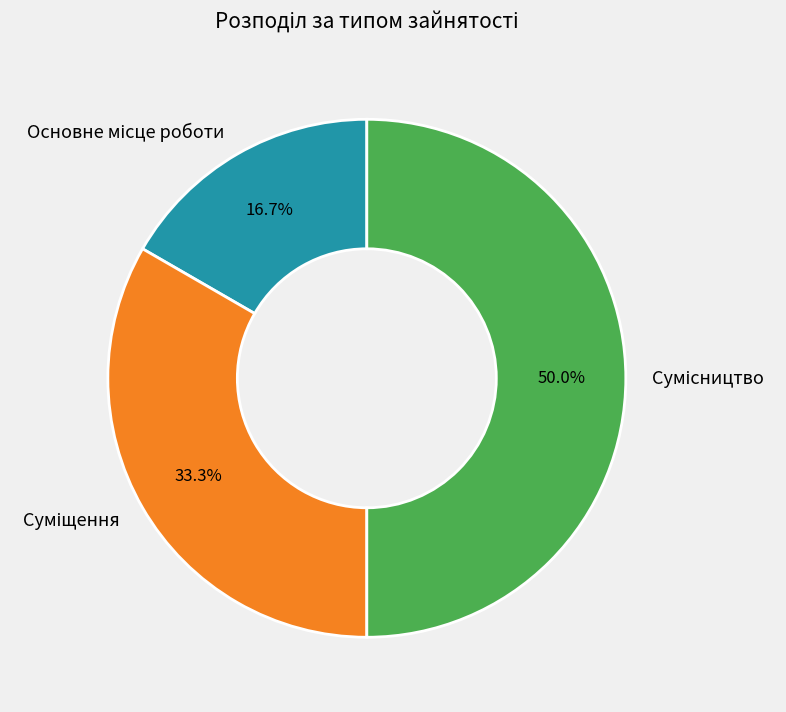

How many segments does this pie chart have?

3